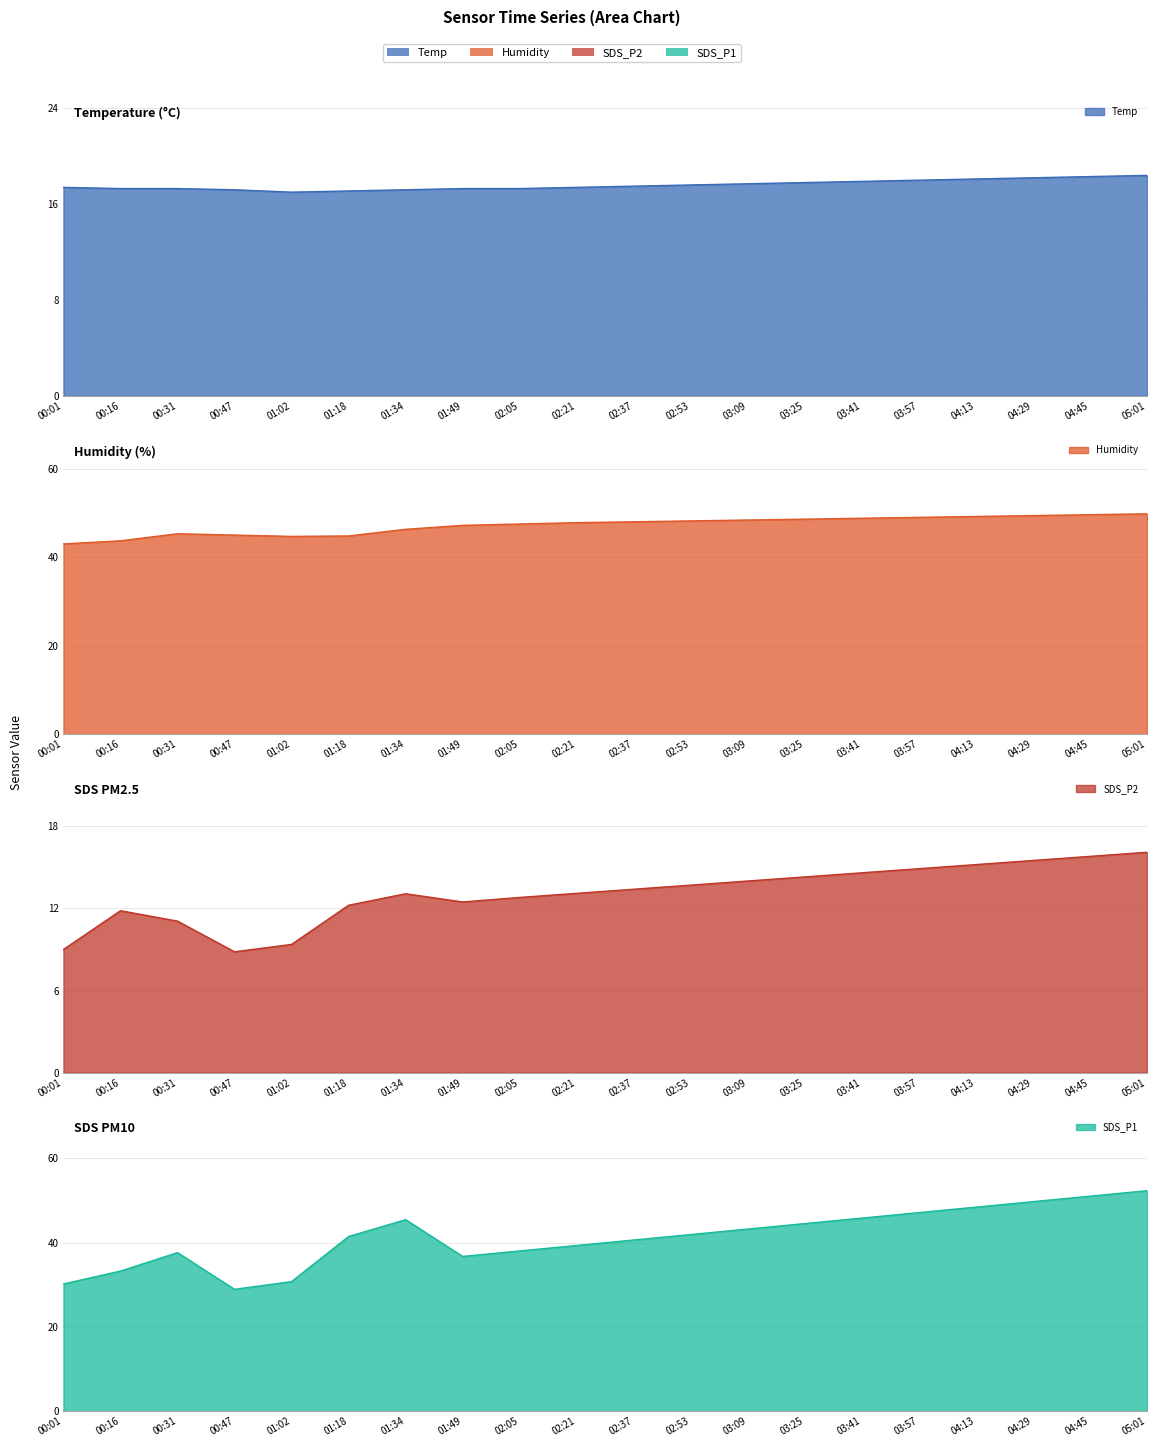

What is the spread (max minus min) of values at 03:41?

34.2